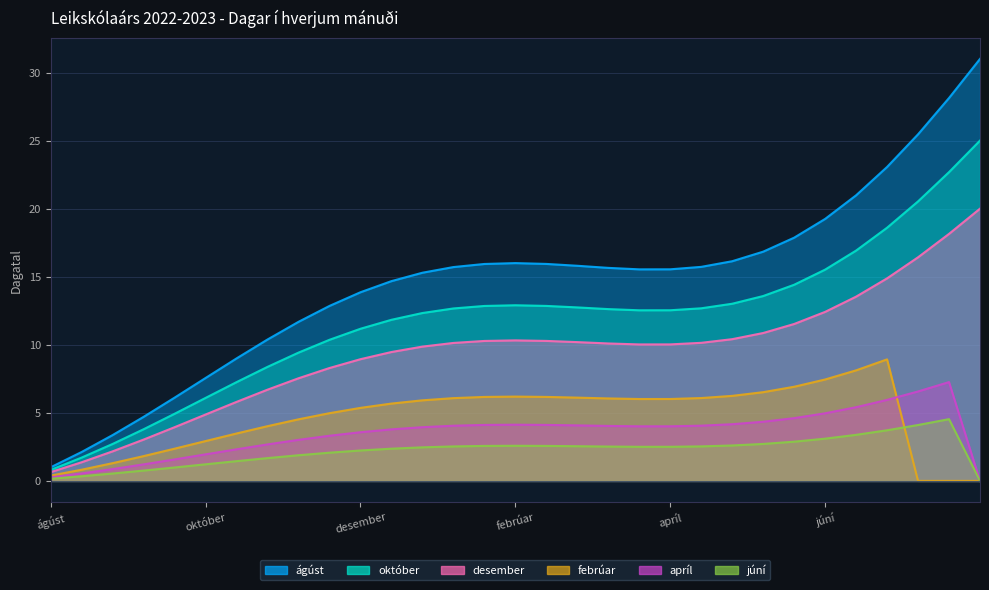

The value of júní at 4 is 5. True or false?

False